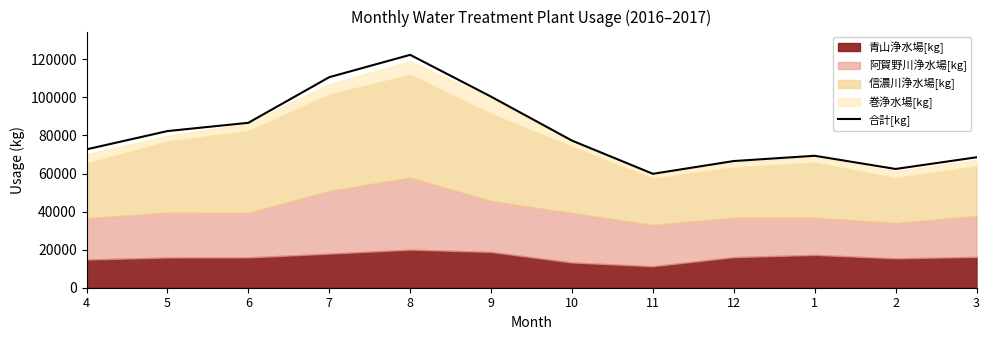

At which category does the data reach its first local peak?

8